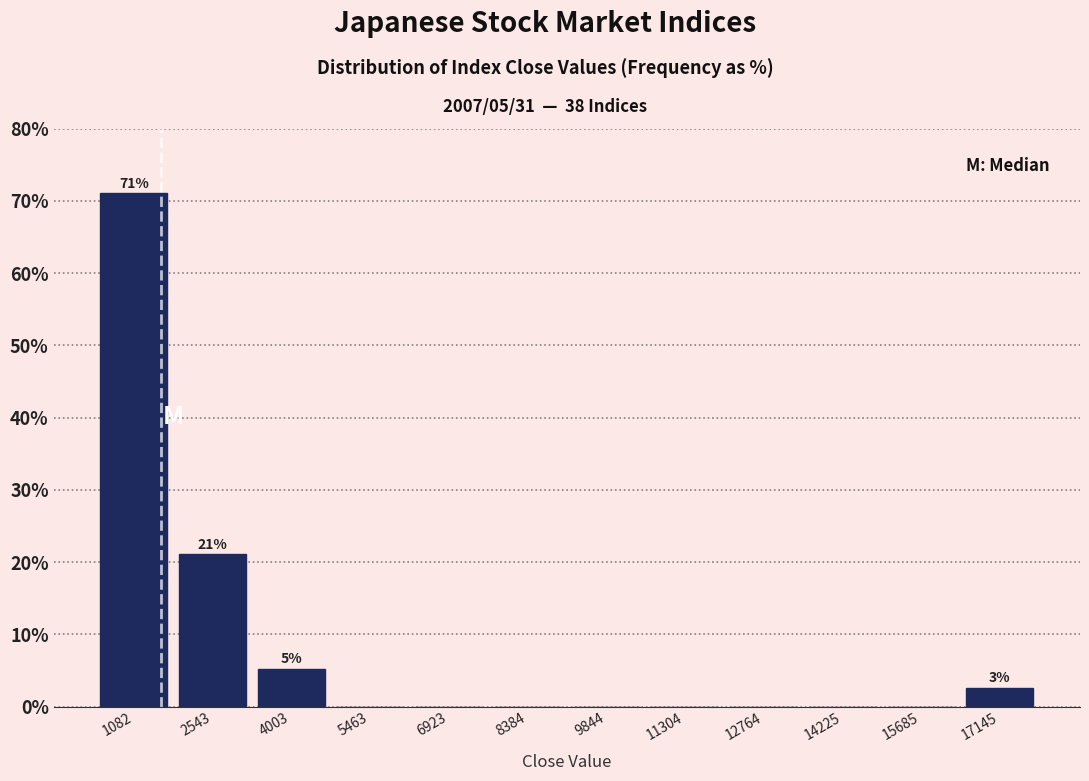

Over which range of the x-axis is the bar tallest?

400 to 1800